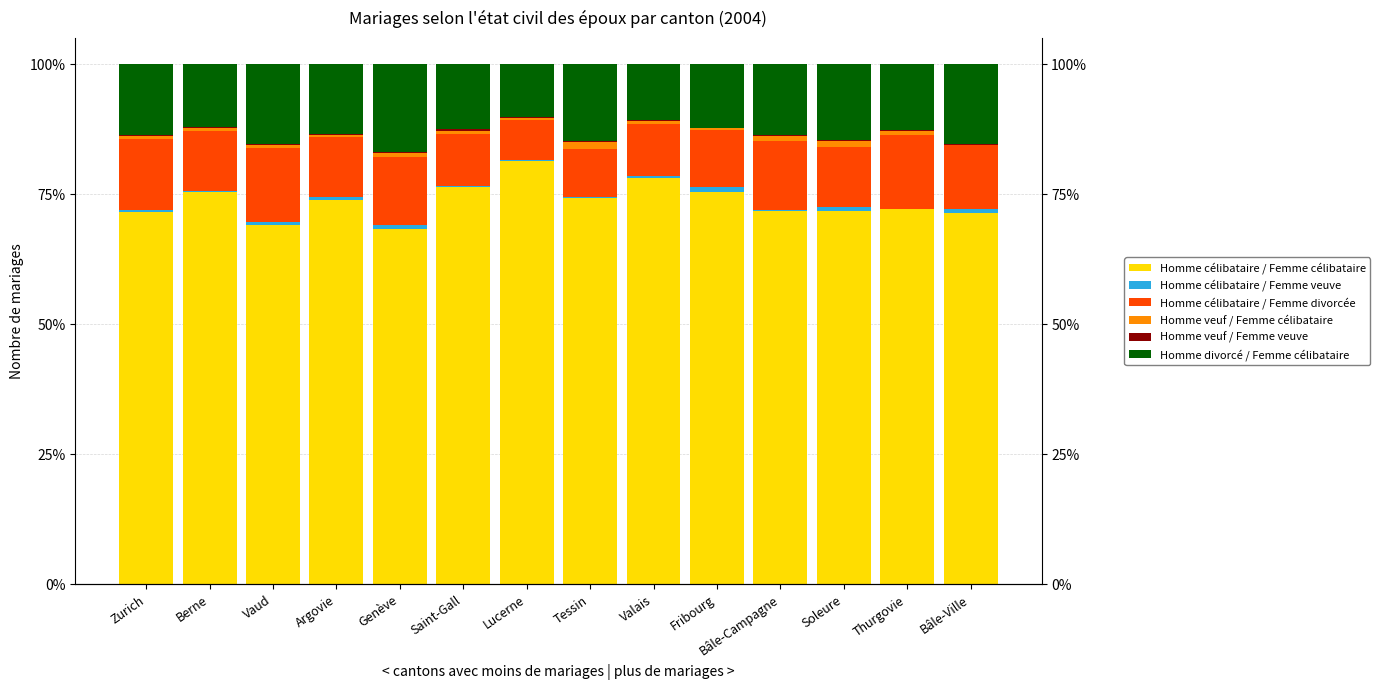

What is the sum of the Homme célibataire / Femme divorcée values at Lucerne and Zurich?

21.4